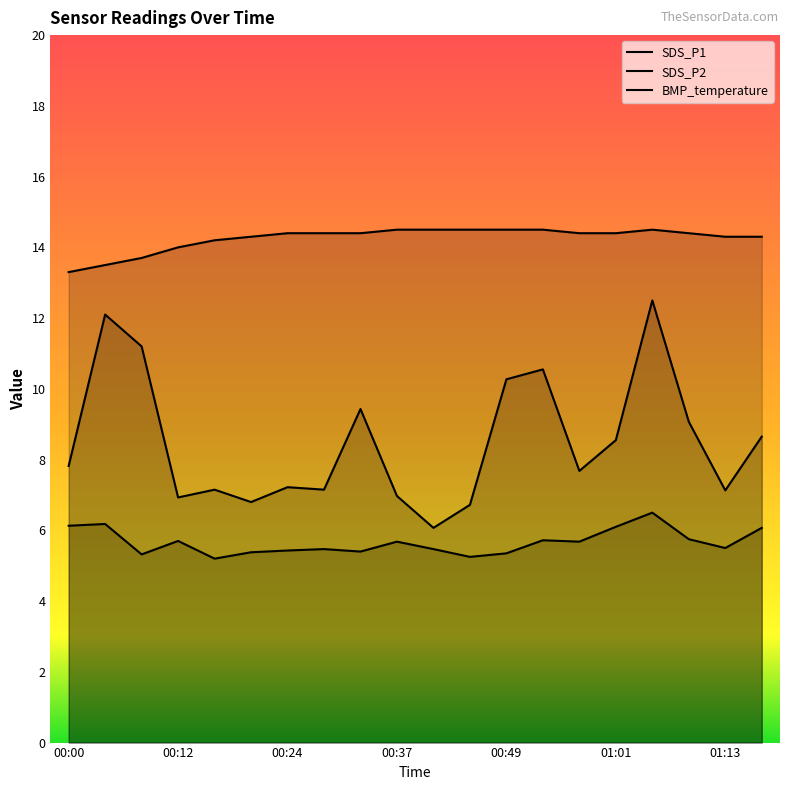

At how many categories does at least one series exceed 5?

20